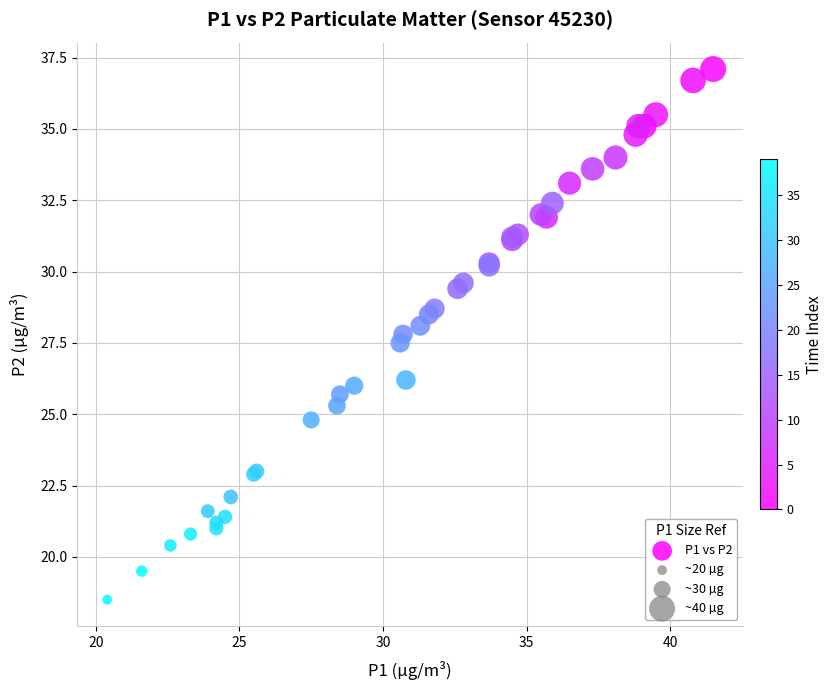

What Y value in the scatter plot is closest to 27?

27.5